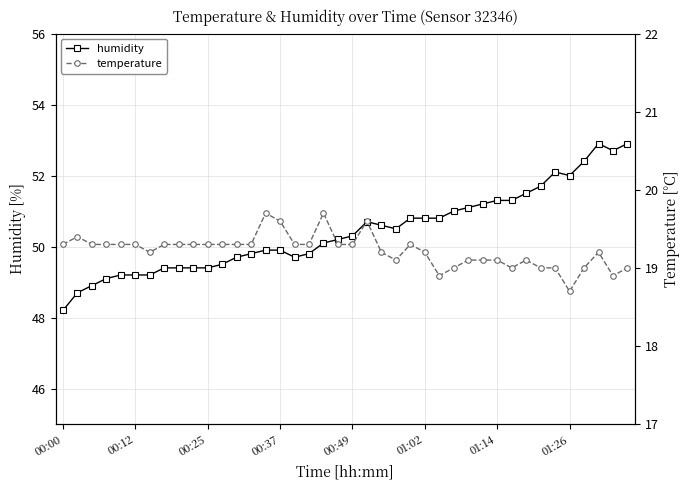

What are all the series names shown in the legend?

humidity, temperature